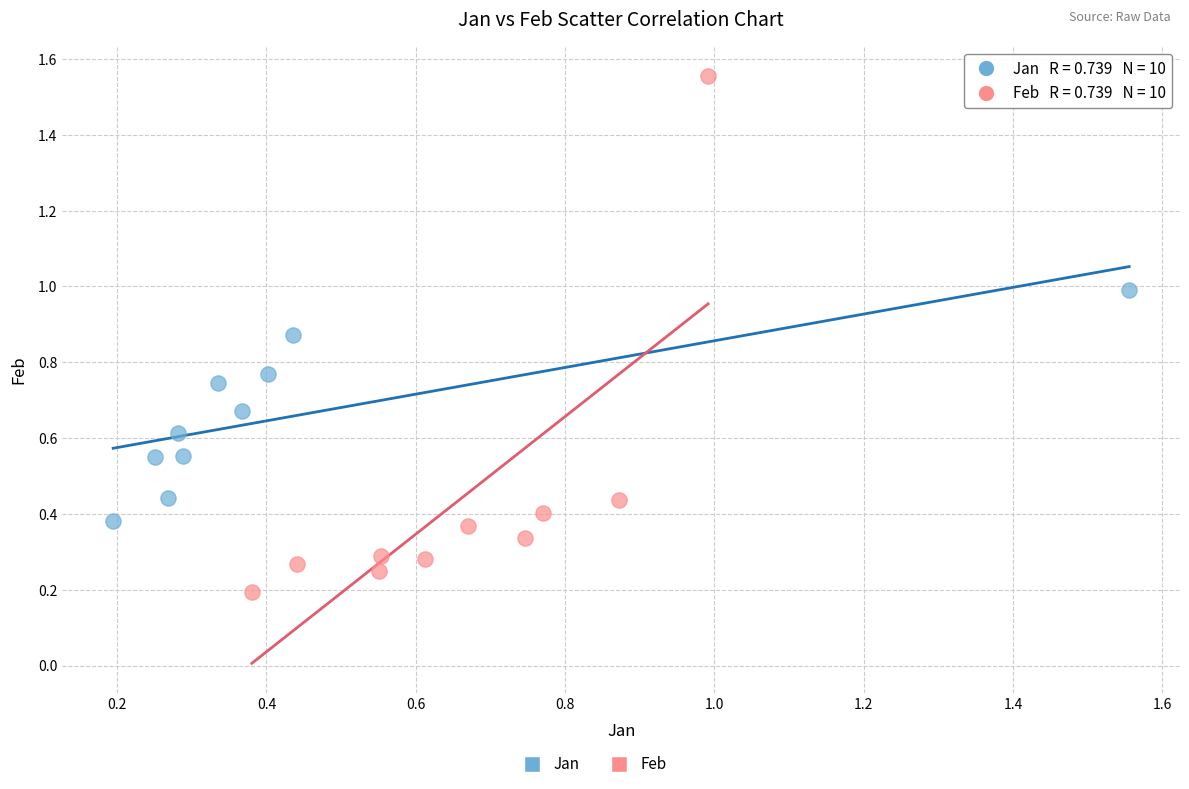

Which series contains the highest Y value?

Feb